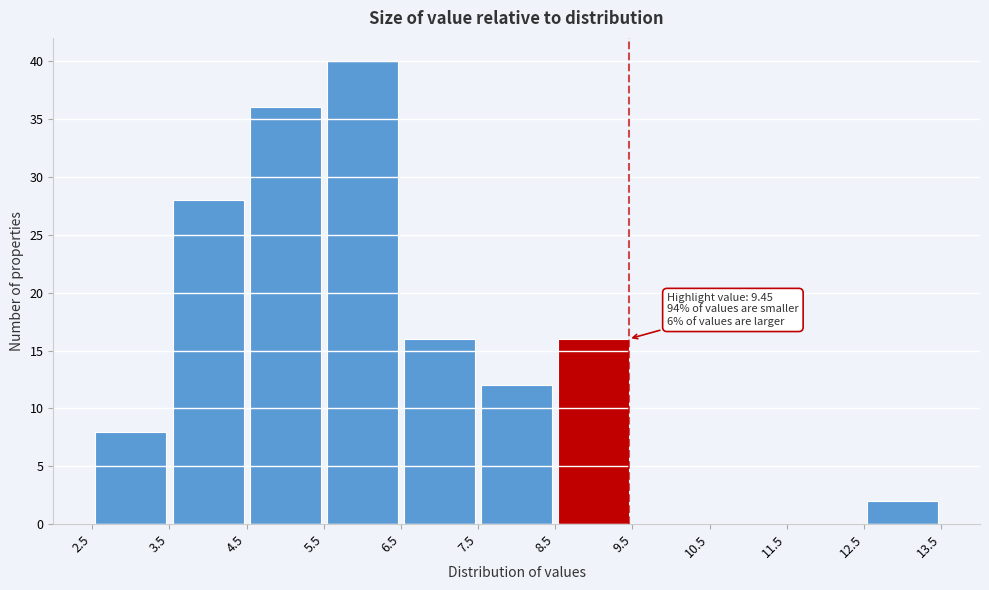

Over which range of the x-axis is the bar tallest?

5.5 to 6.5